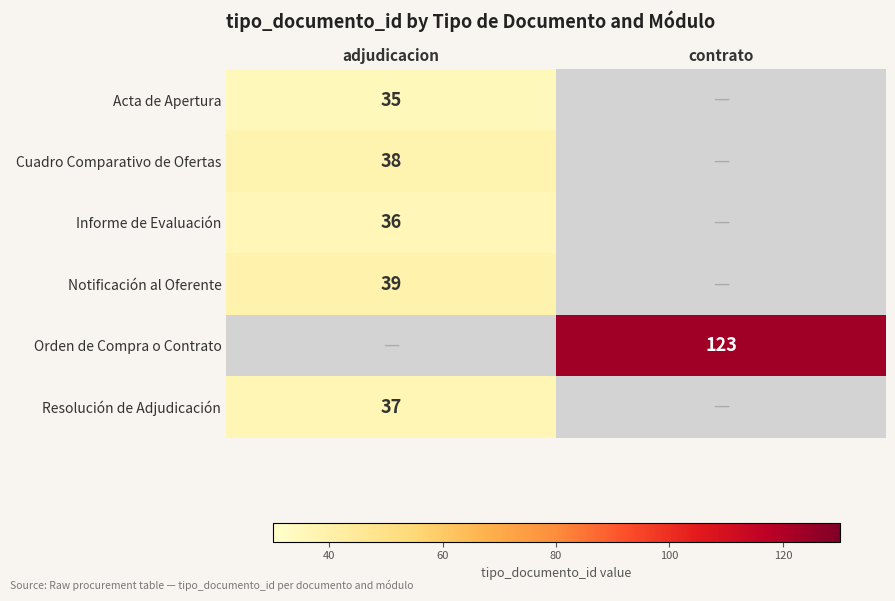

True or false: Cuadro Comparativo de Ofertas has a value of 59 at adjudicacion.

False